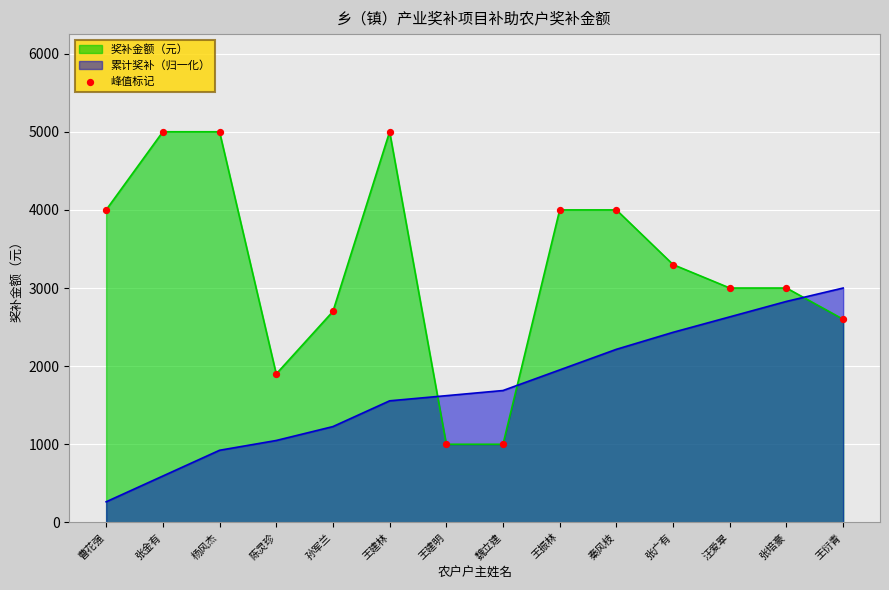

What is the change in value from 孙军兰 to 张广有?

+600